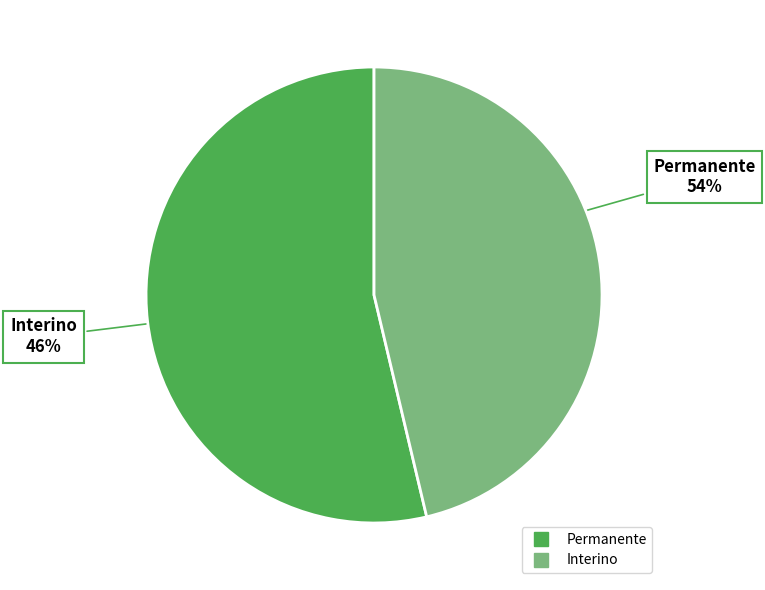

Do Permanente and Interino together represent more than half of the pie?

Yes